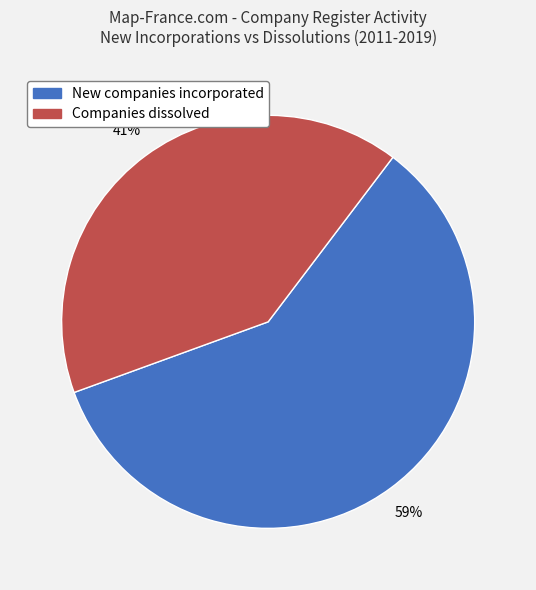

Which category accounts for the majority?

New companies incorporated